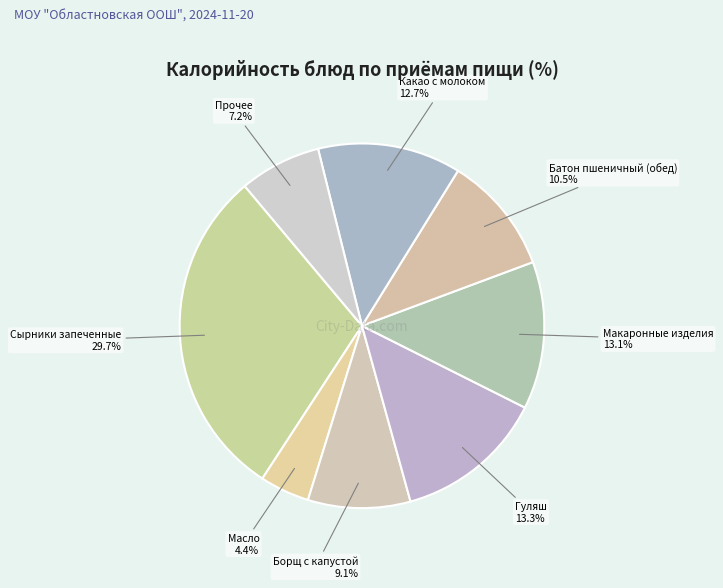

What is the ratio of the value at Борщ с капустой to the value at Гуляш?

0.7